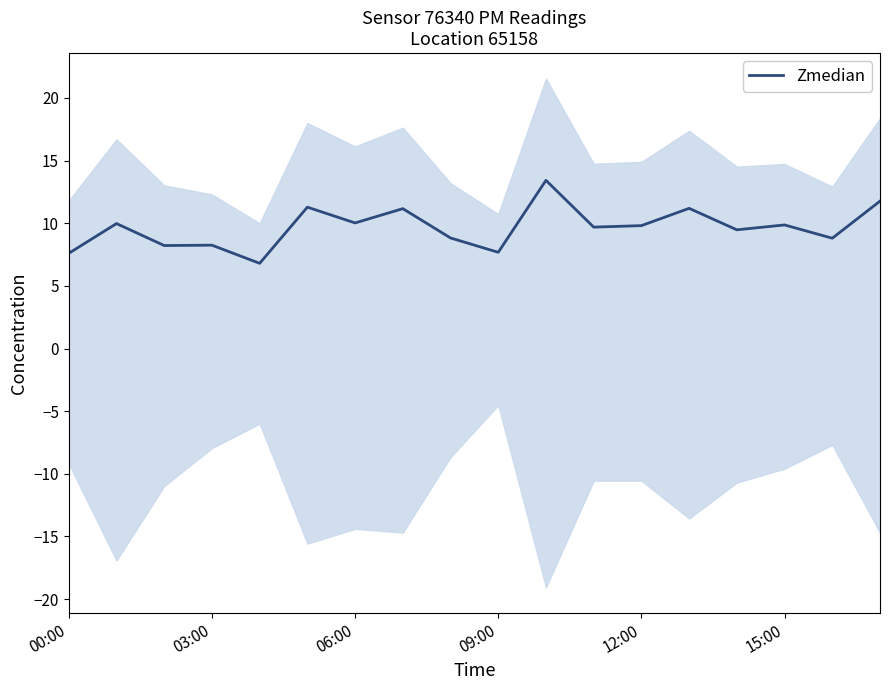

The Zmedian series shows 16.9 at 06:00. True or false?

False